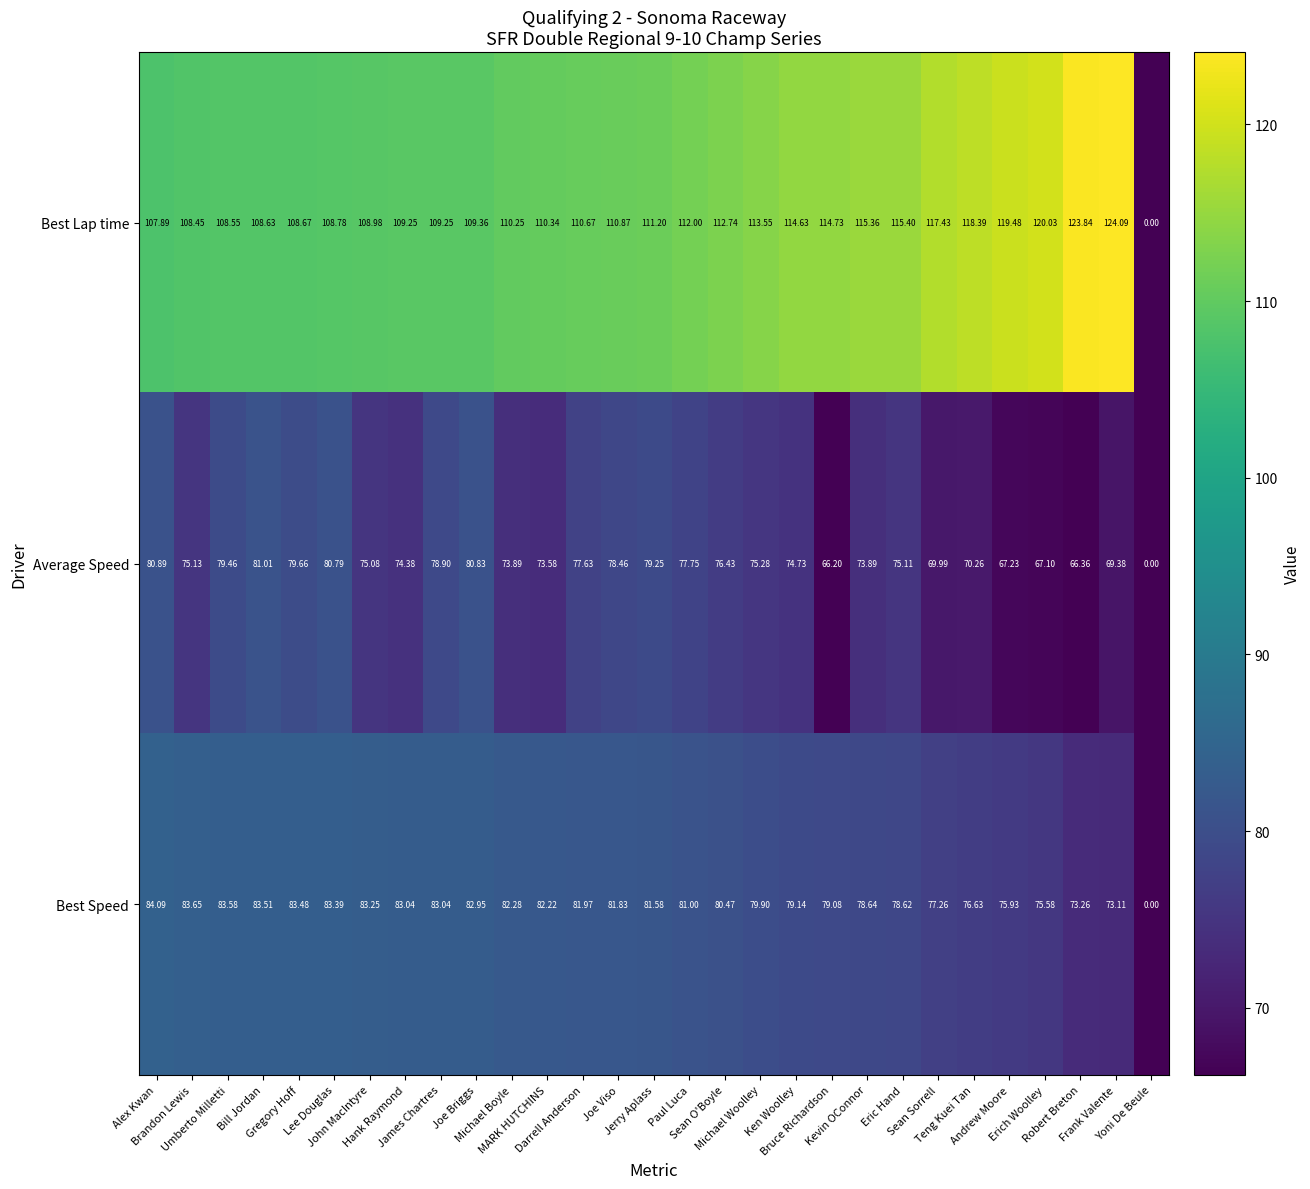

Which series has the largest total across all categories?

Best Lap time